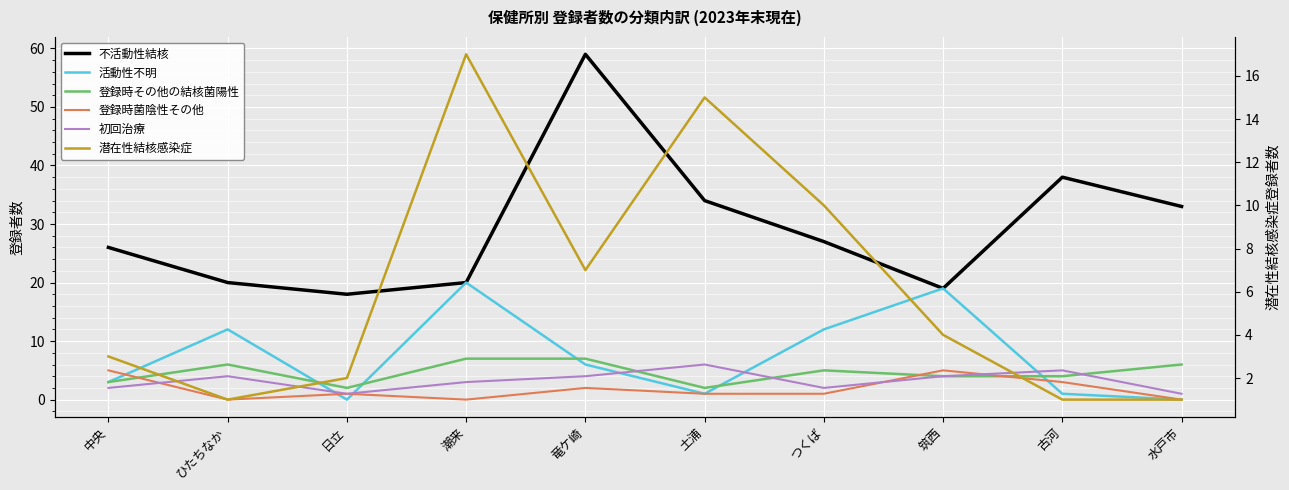

At which label does 登録時菌陰性その他 first exceed 1?

中央